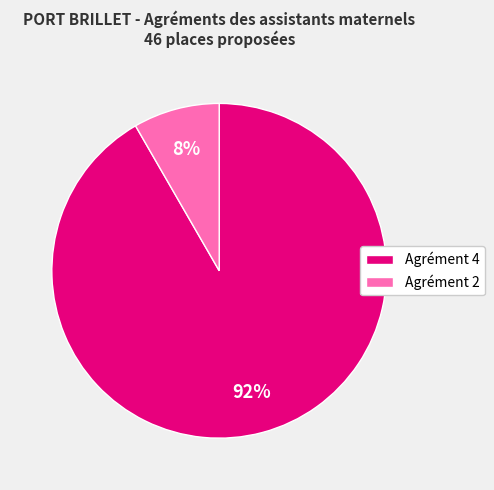

Rank the categories by value from lowest to highest.

Agrément 2, Agrément 4